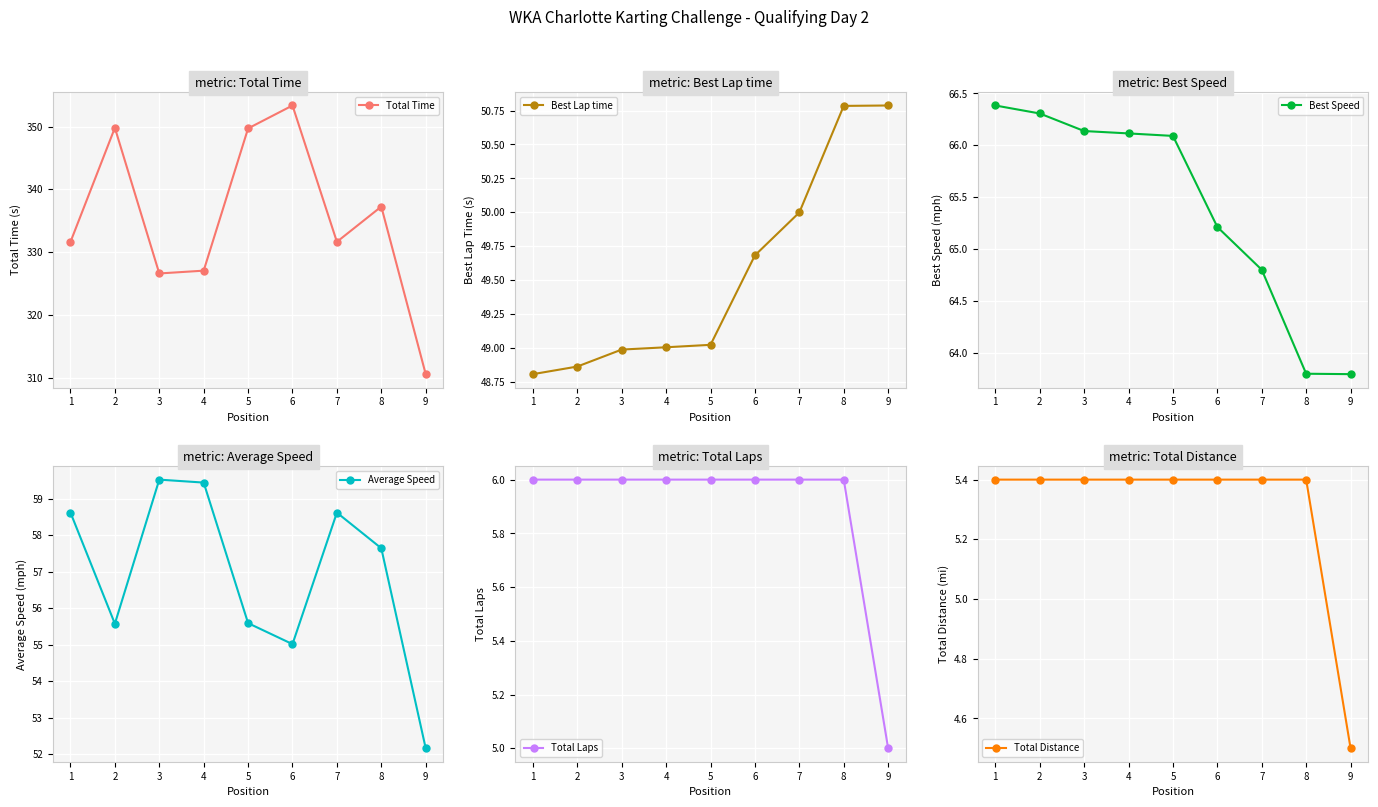

Which series changed the most between 4 and 6?

Total Time